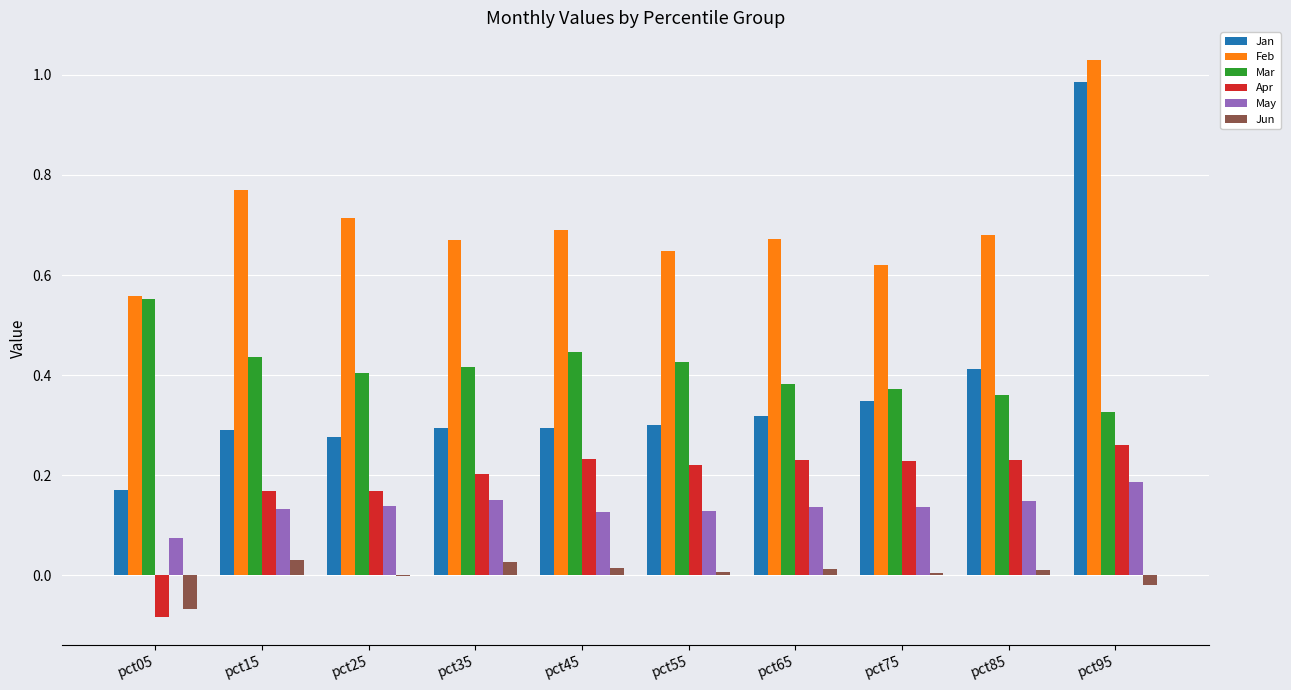

Which category has the highest value in the Mar series?

pct05